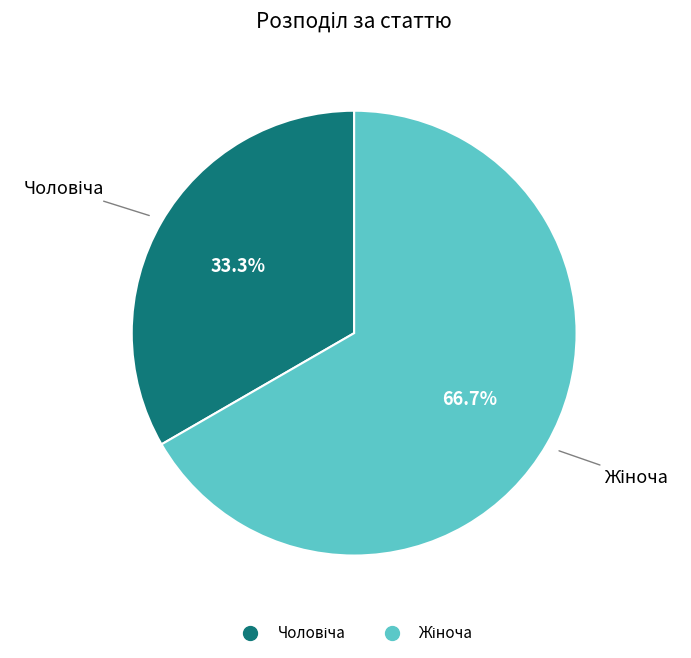

Is there any slice that represents more than half of the pie?

Yes